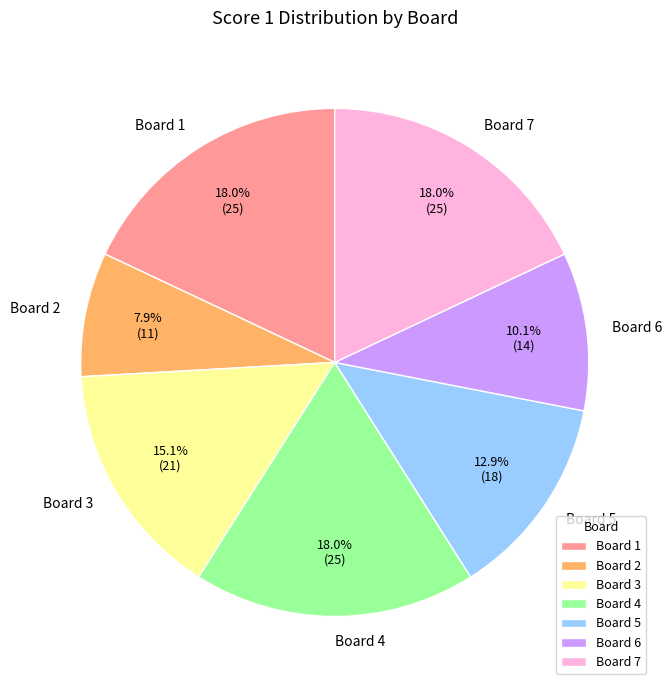

Count the number of slices in the pie.

7